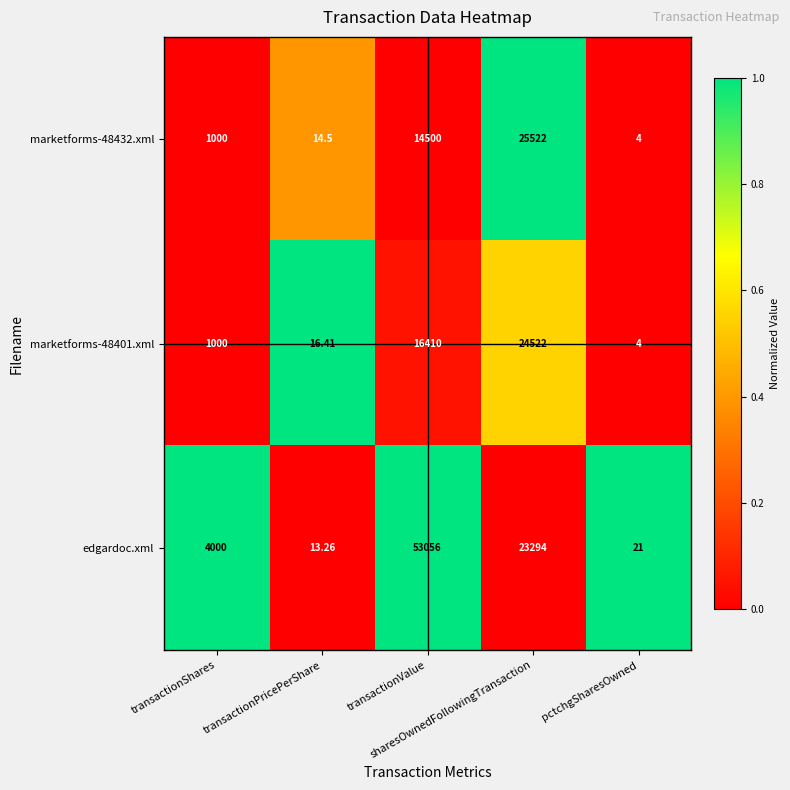

Which series has the largest total across all categories?

edgardoc.xml